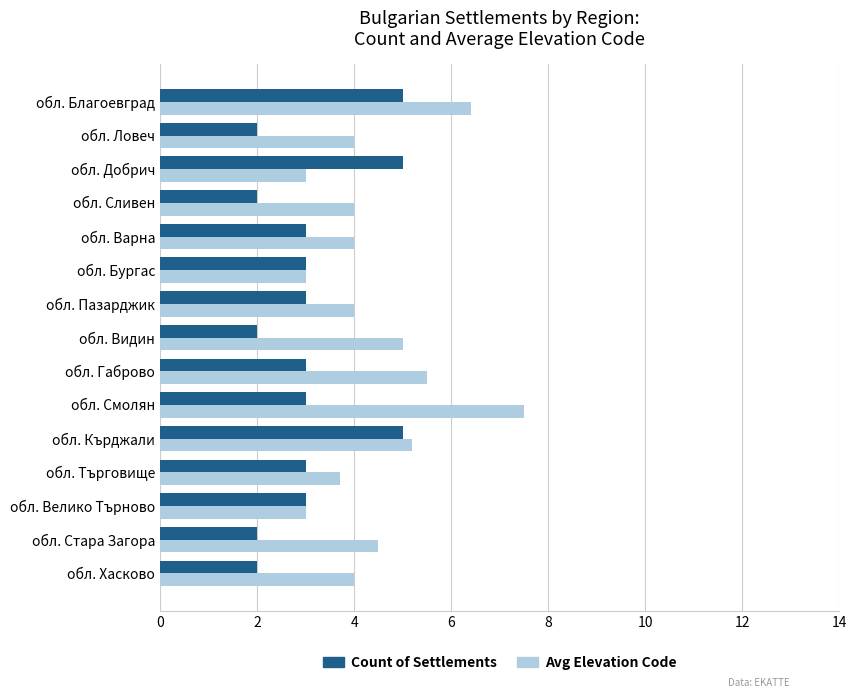

At which label does Avg Elevation Code reach its peak?

обл. Смолян